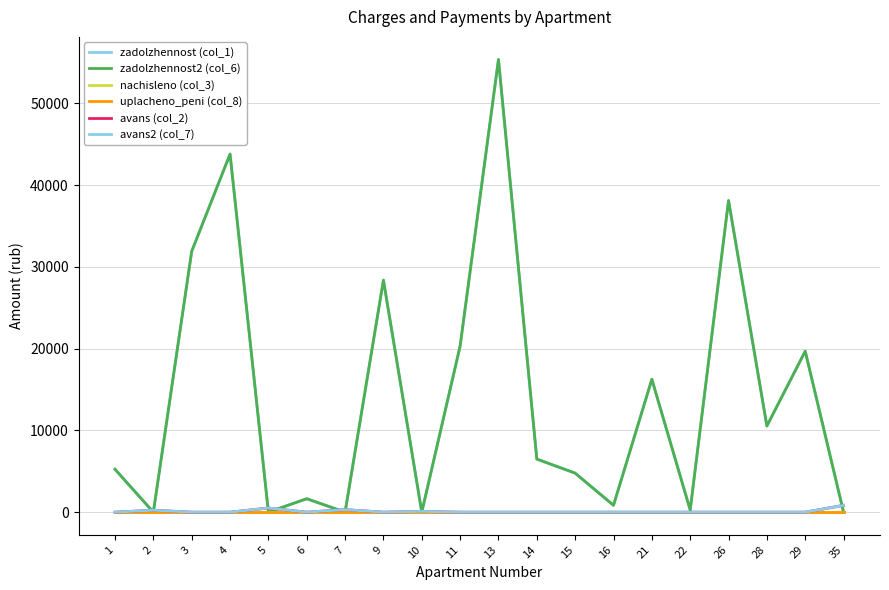

What is the spread (max minus min) of values at 22?

271.1